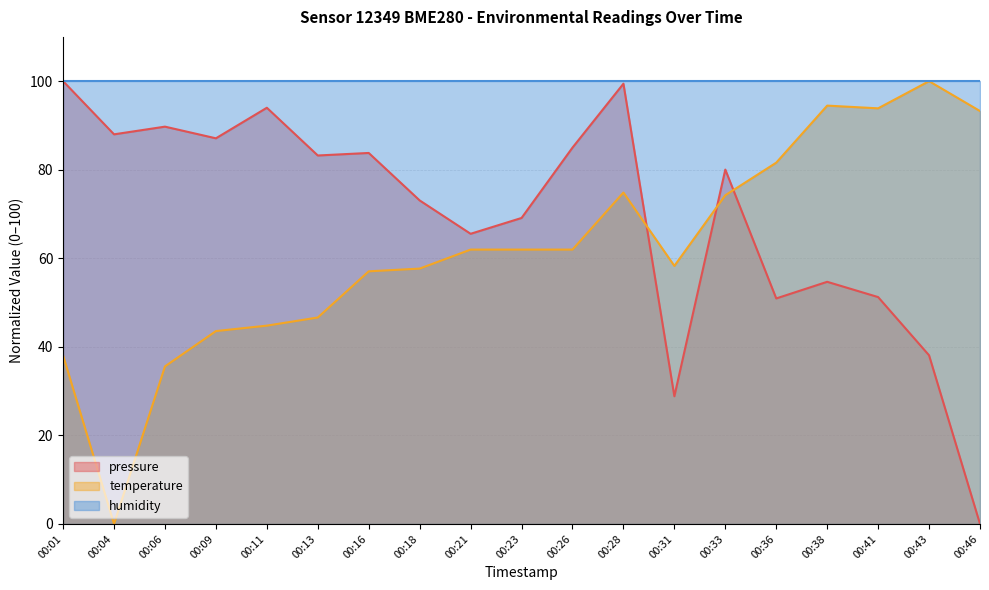

What is the difference between the pressure values at 00:36 and 00:41?

0.3